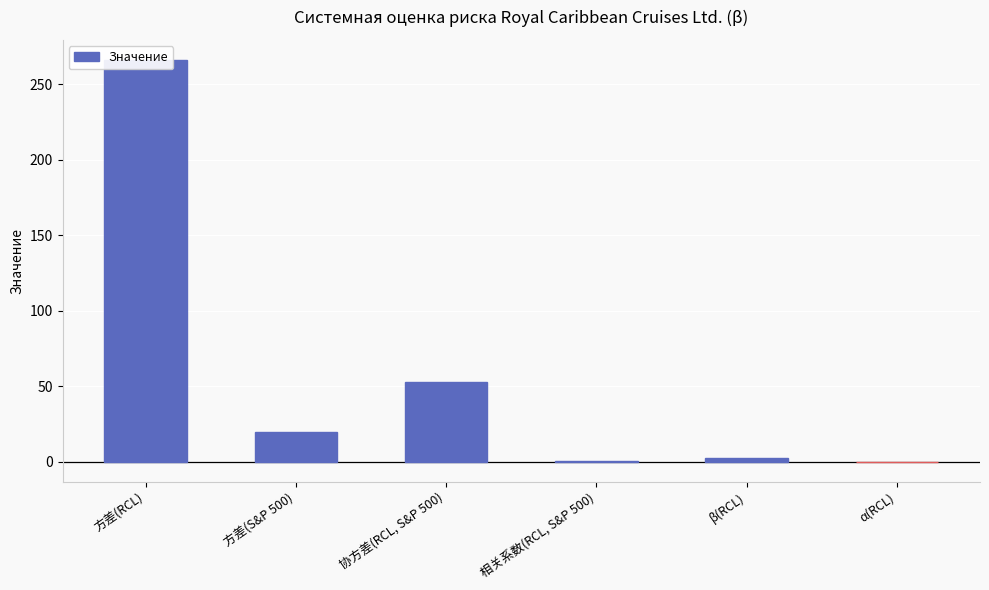

List the labels in order of value, smallest first.

α(RCL), 相关系数(RCL, S&P 500), β(RCL), 方差(S&P 500), 协方差(RCL, S&P 500), 方差(RCL)